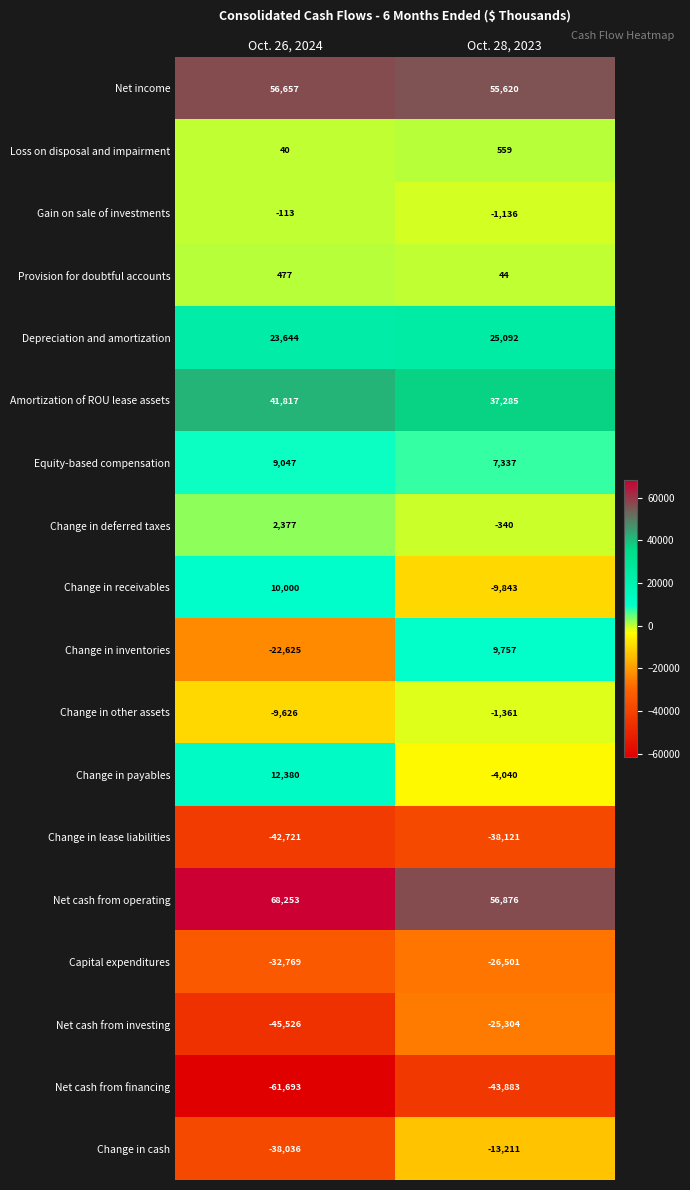

At which category does the chart reach its minimum across all series?

Oct. 26, 2024